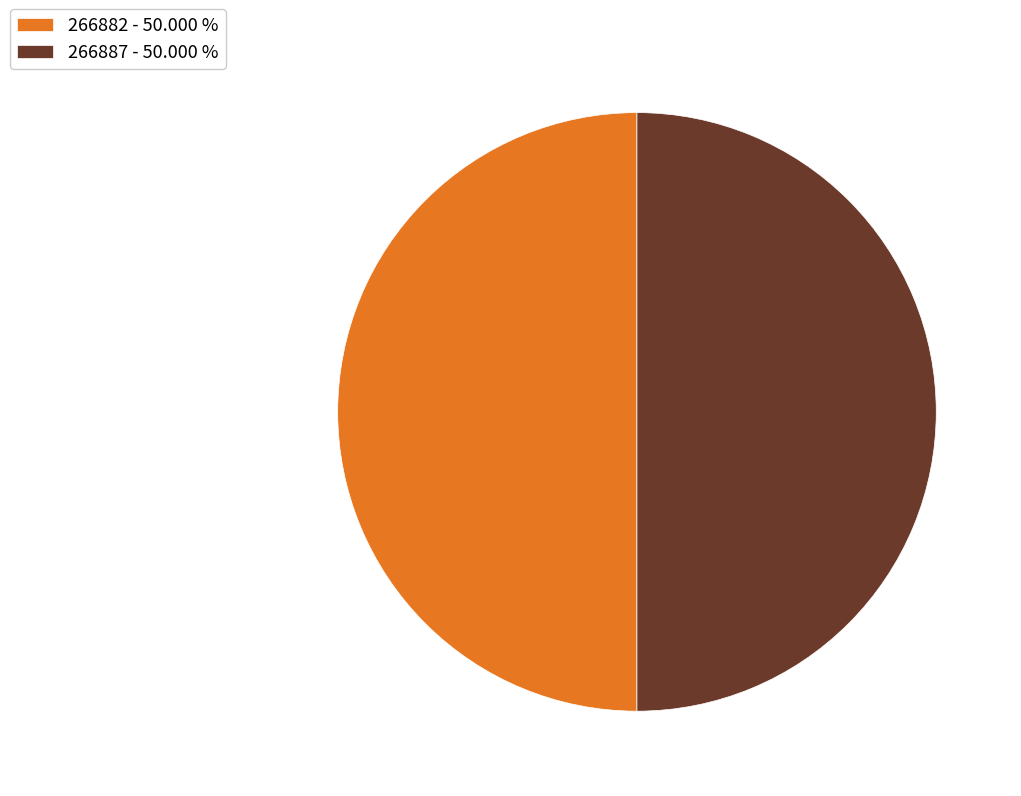

Combined, do 266882 - 50.000 % and 266887 - 50.000 % account for over 50%?

Yes